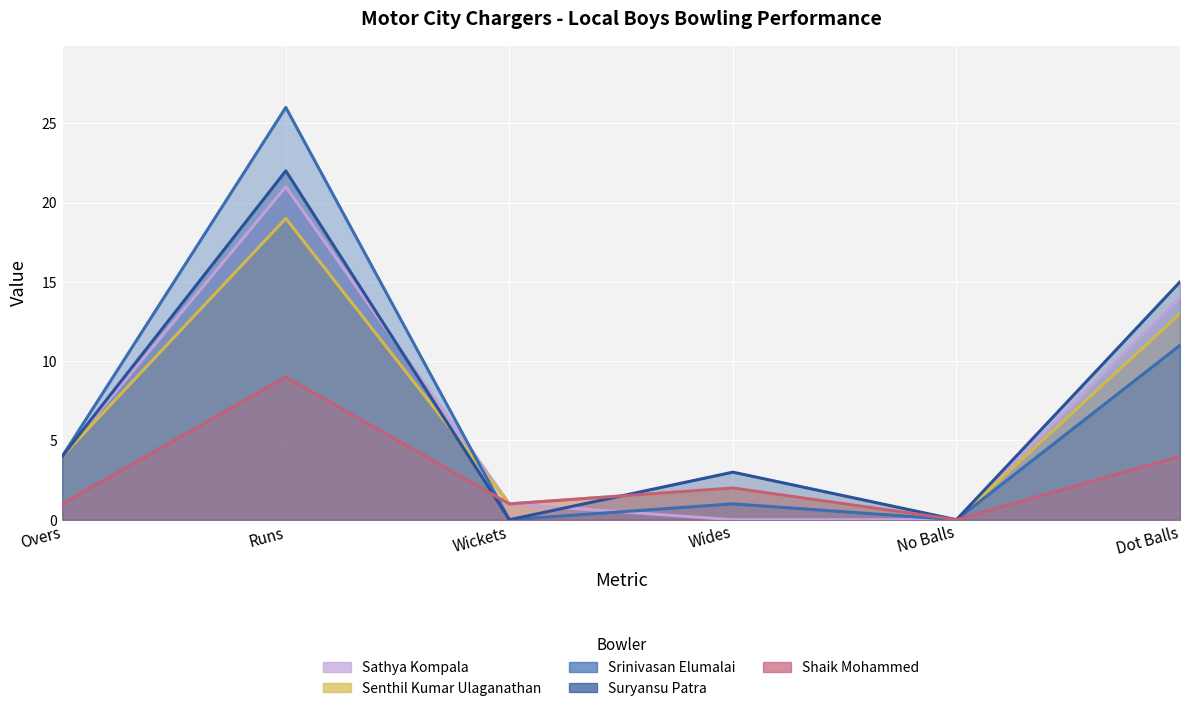

What is the sum of the Shaik Mohammed values at Wickets and Runs?

10